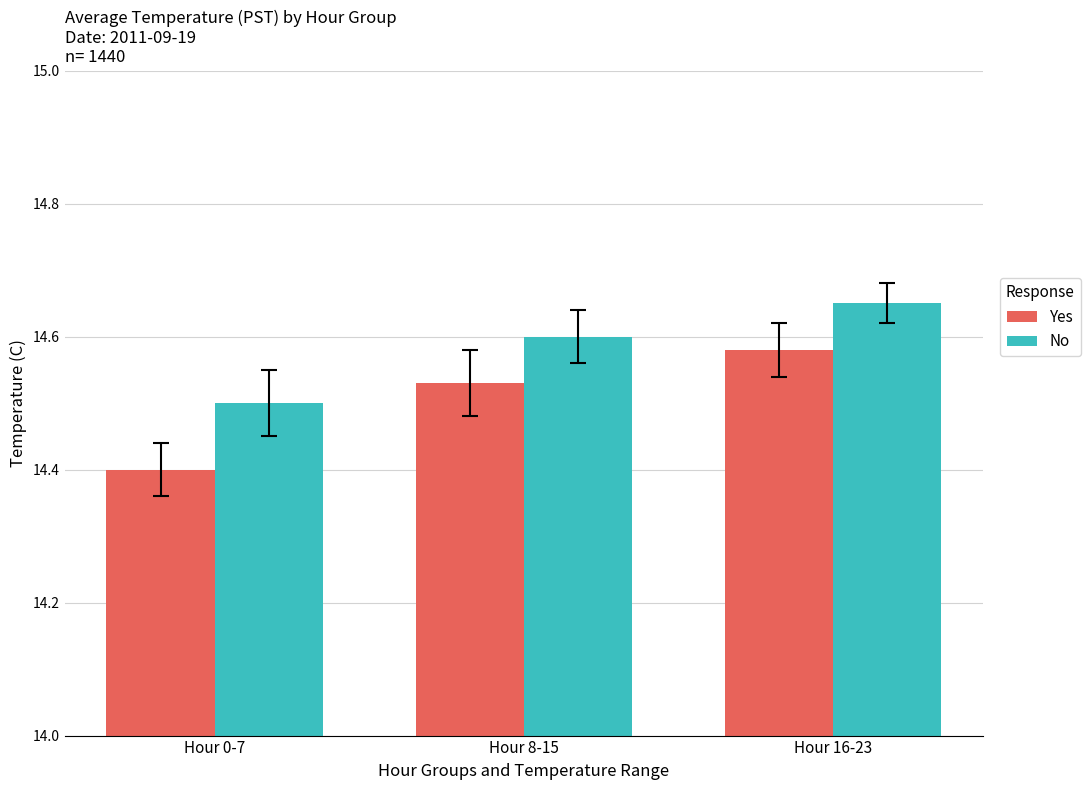

The Yes series shows 14.4 at Hour 0-7. True or false?

True